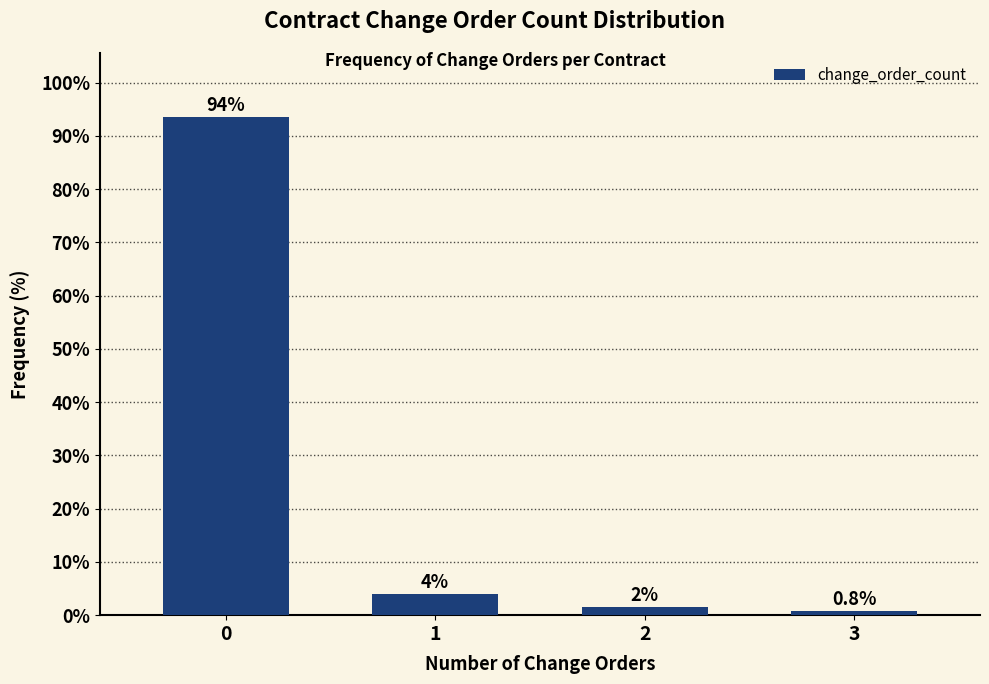

Rank the categories by value from highest to lowest.

0, 1, 2, 3